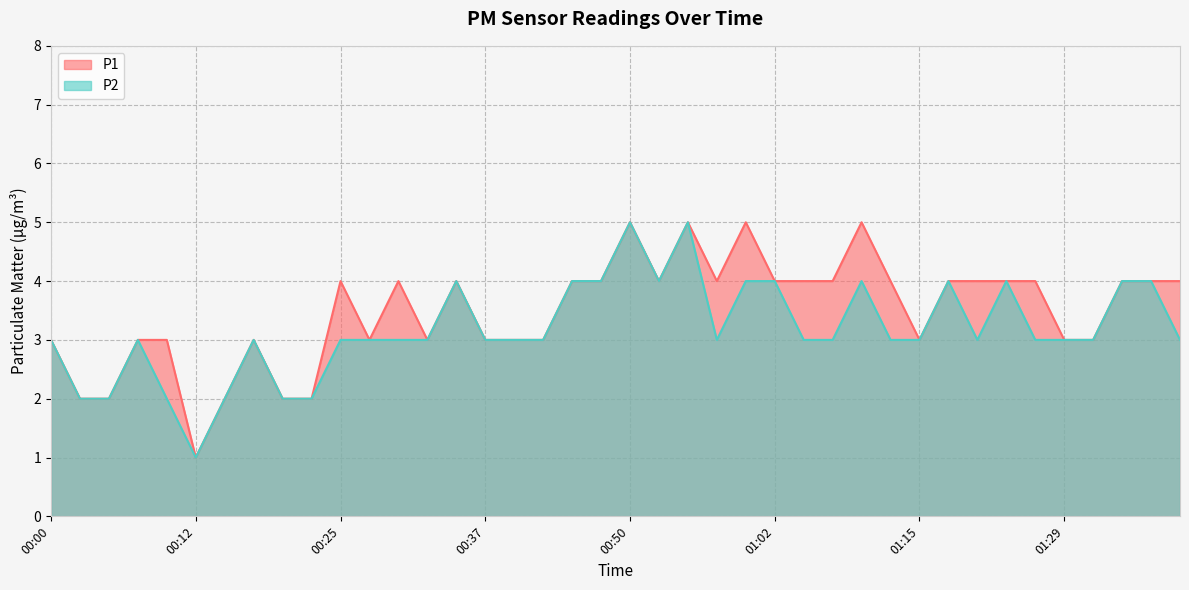

Reading right to left, extract all data points from this chart.

P1: 4	4	4	3	3	4	4	4	4	3	4	5	4	4	4	5	4	5	4	5	4	4	3	3	3	4	3	4	3	4	2	2	3	2	1	3	3	2	2	3
P2: 3	4	4	3	3	3	4	3	4	3	3	4	3	3	4	4	3	5	4	5	4	4	3	3	3	4	3	3	3	3	2	2	3	2	1	2	3	2	2	3